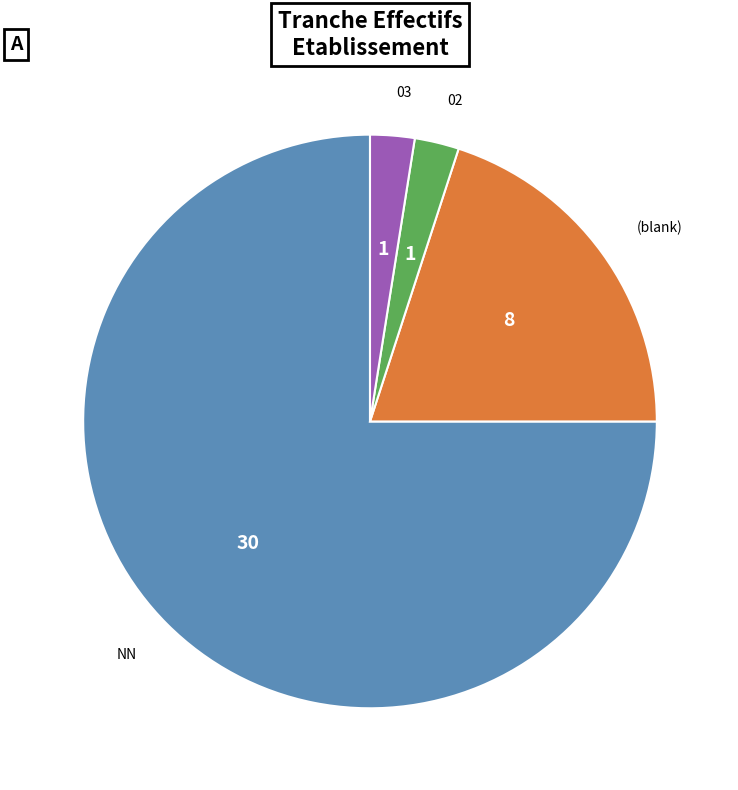

Is it true that 02 is 2% of the pie?

True